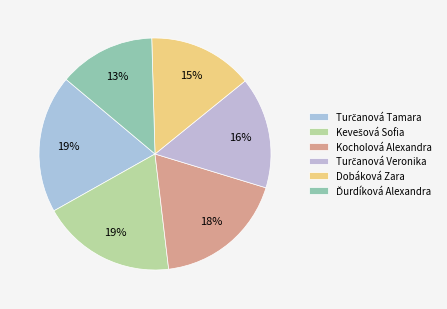

Combined, do Turčanová Veronika and Dobáková Zara account for over 50%?

No